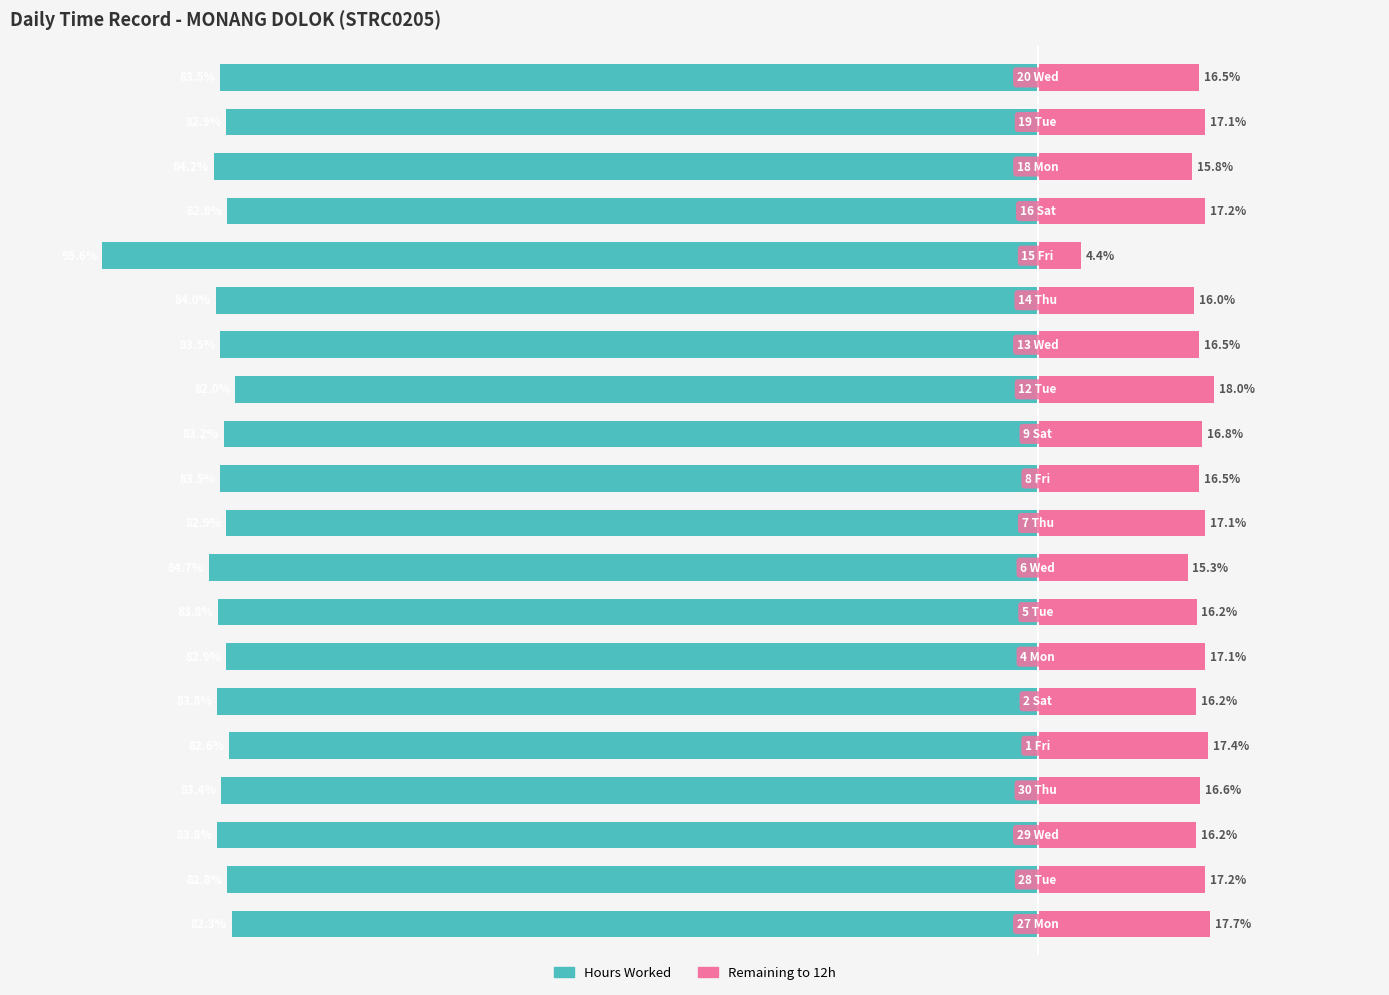

What is the difference between the maximum and minimum values in the Remaining to 12h series?

13.6